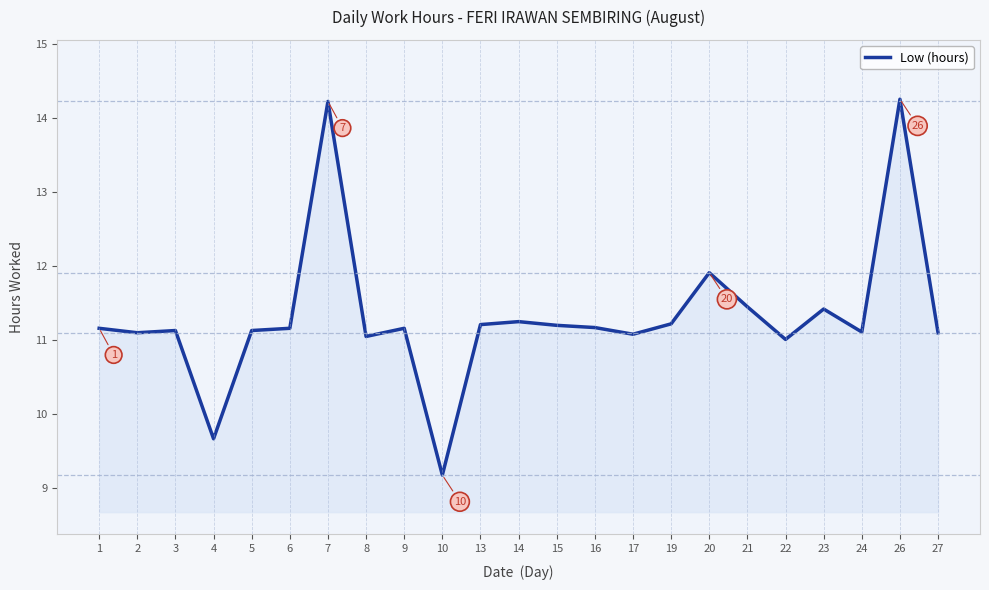

What is the ratio of the value at 23 to the value at 4?

1.2